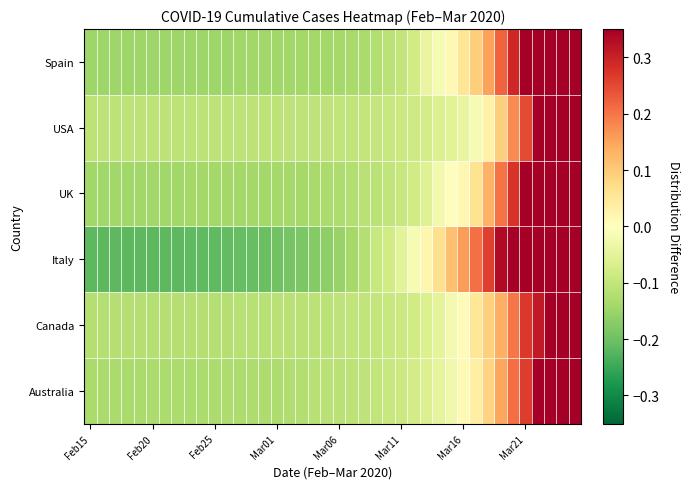

At which category does the chart reach its peak across all series?

39